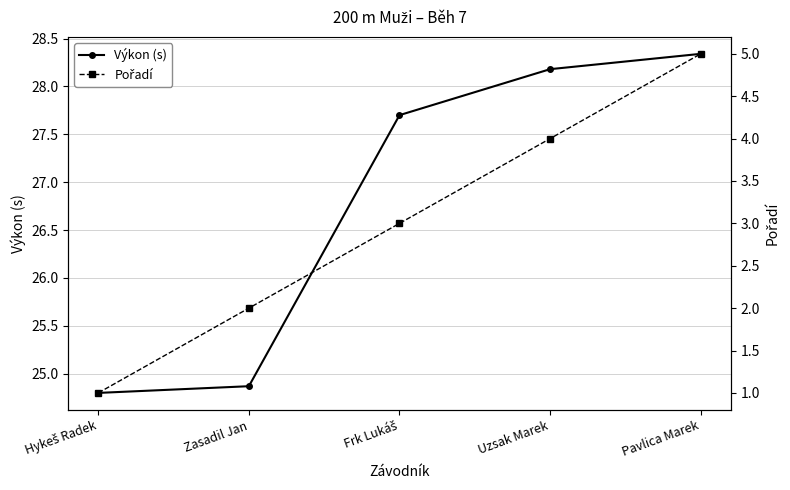

True or false: Výkon (s) has more than 2 points higher than both neighbors.

False